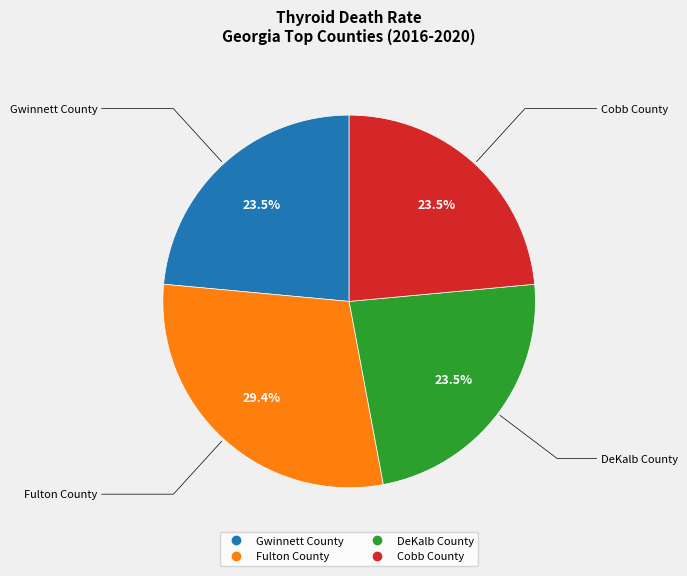

Which has a higher value, Cobb County or Fulton County?

Fulton County